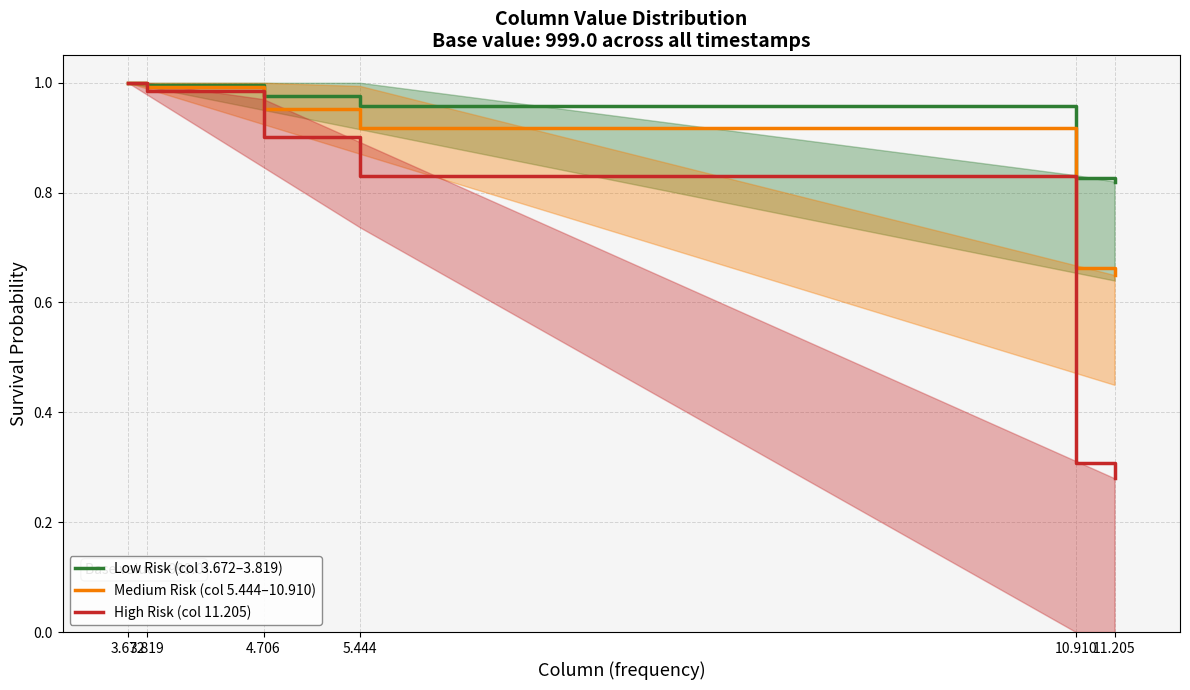

What is the label of the 4th point from the left?

5.444